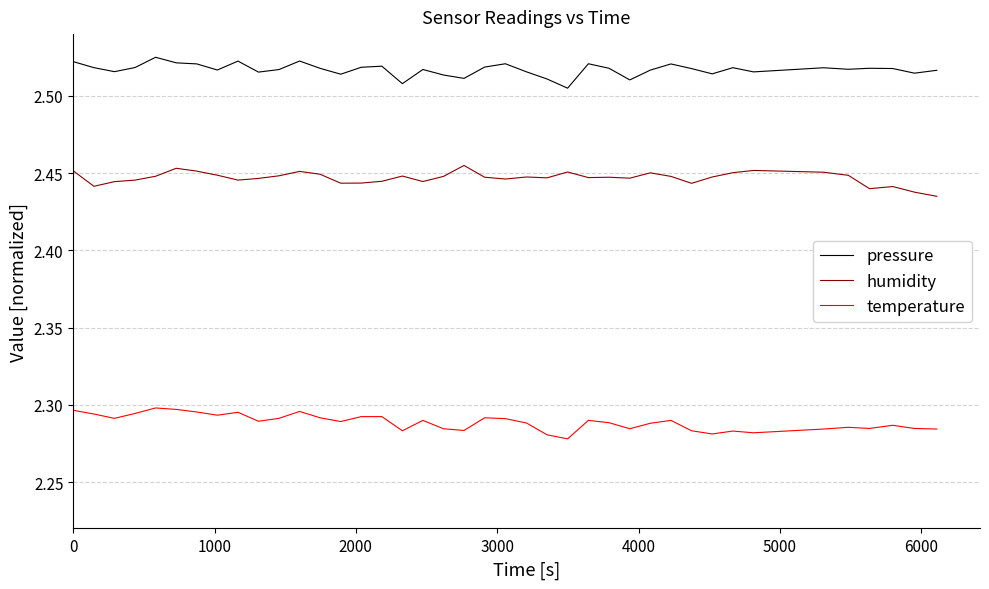

How many lines are shown in the chart?

3